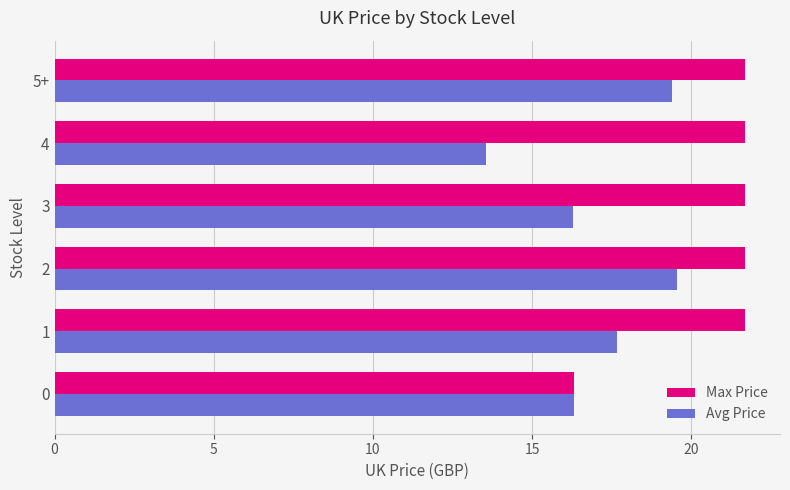

Rank the series by their maximum value, from lowest to highest.

Avg Price, Max Price